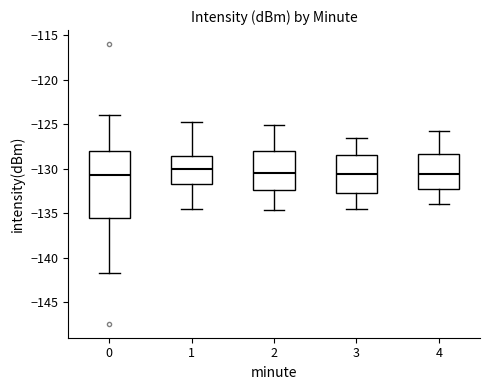

Comparing the boxes themselves (not the whiskers), which one is the tallest?

0